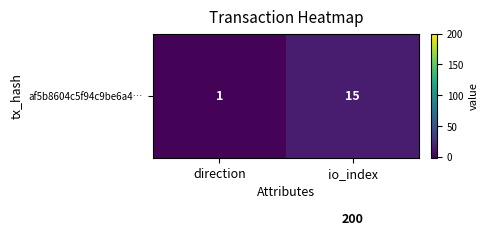

At which category is the sum across all series the highest?

io_index